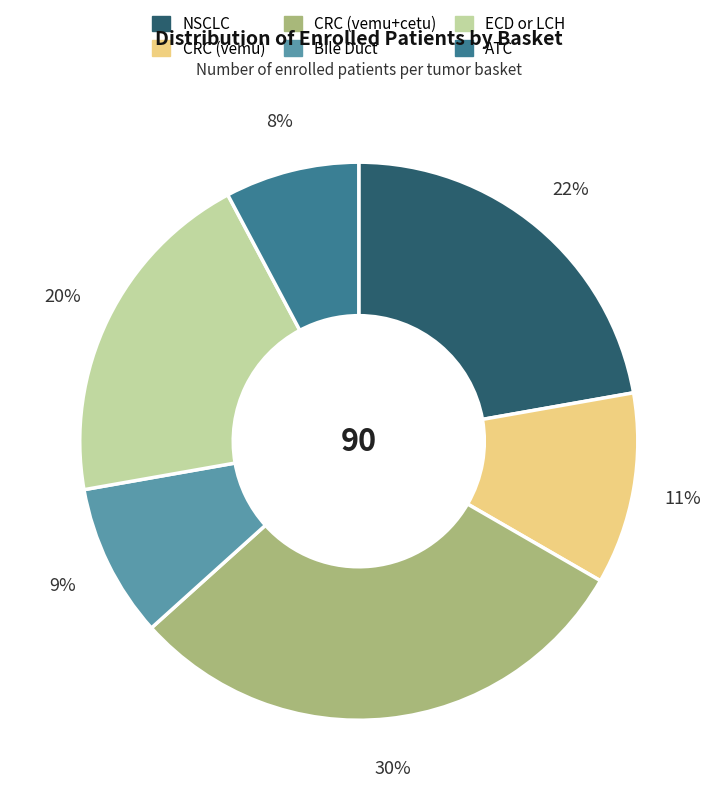

Which slice is the largest?

CRC (vemu+cetu)